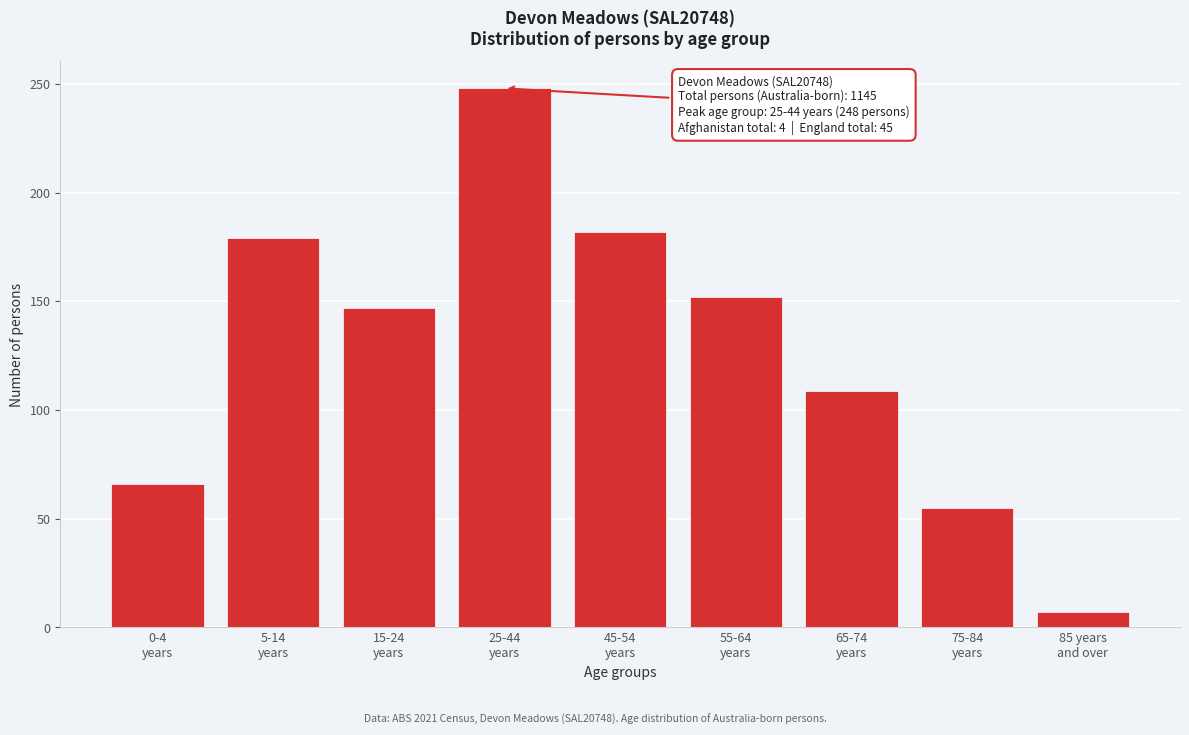

Reading left to right, extract all data points from this chart.

66	179	147	248	182	152	109	55	7